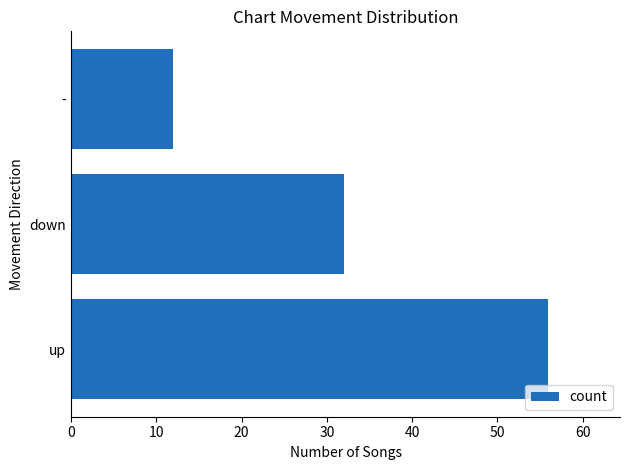

What is the minimum value shown in the chart?

12